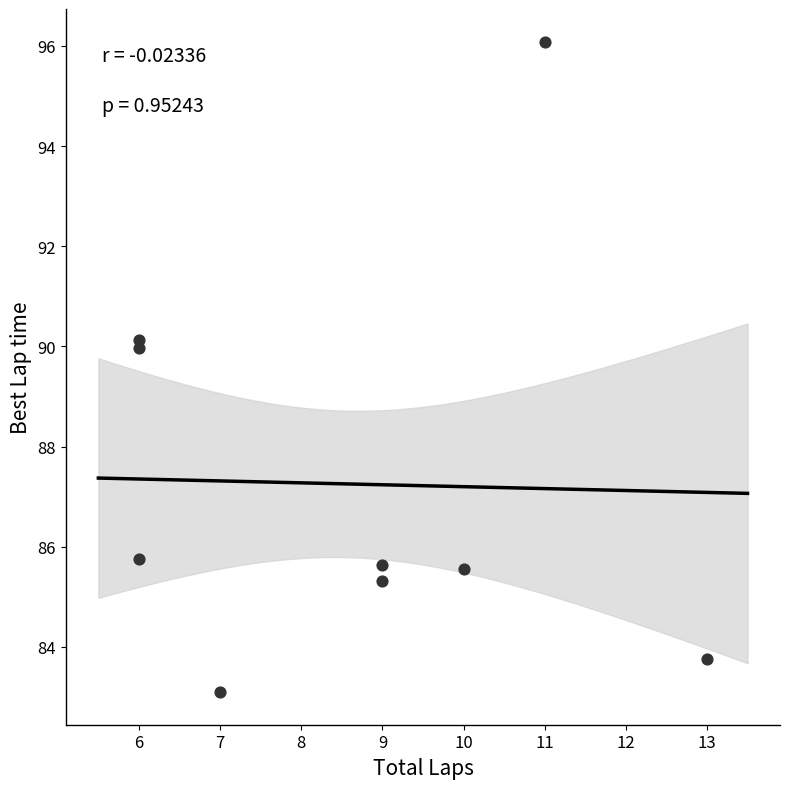

What is the range of X values (max minus min)?

7.0